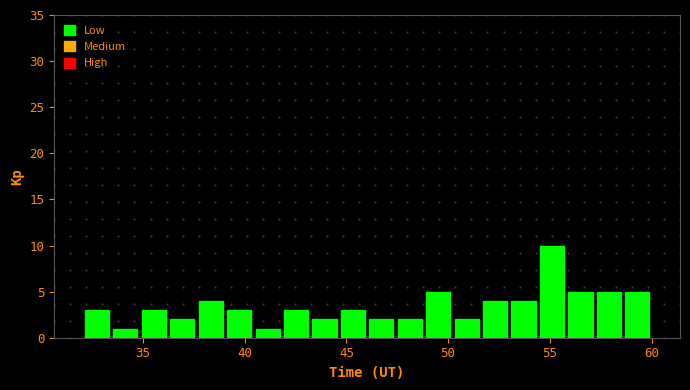

Around what value on the x-axis is the tallest bar? Give the approximate position of its centre, as read against the axis.

55.0